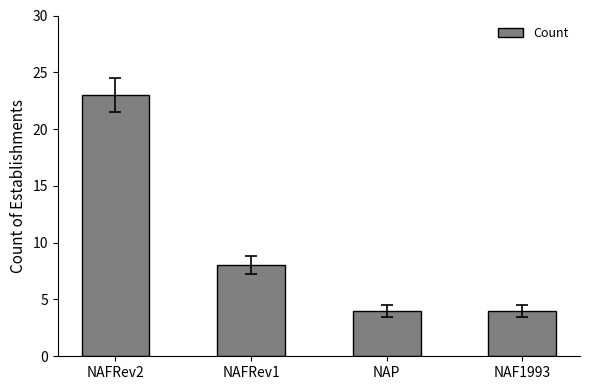

Approximately how many times larger is the value at NAF1993 compared to NAFRev1?

0.5